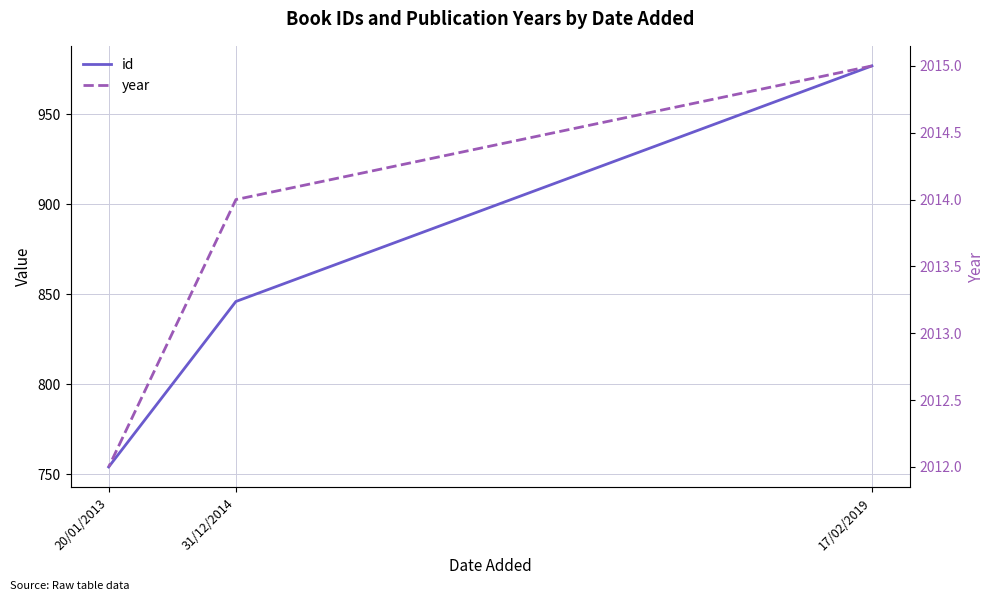

At which label does year reach its minimum?

20/01/2013